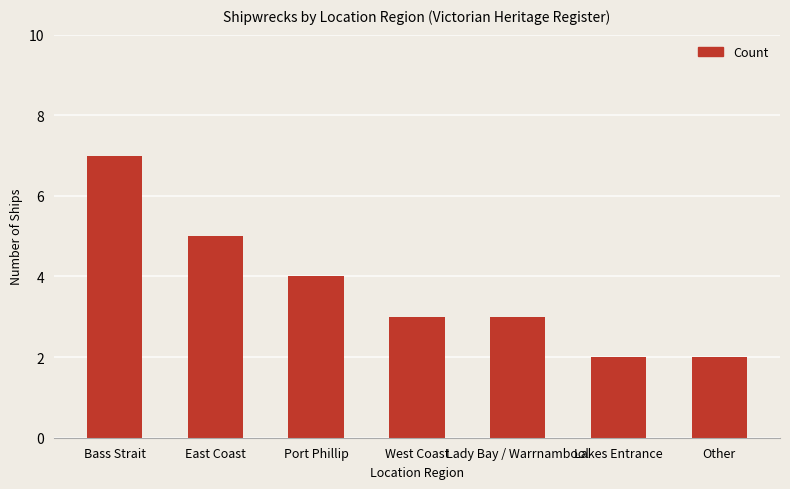

True or false: the data shows 2 at East Coast.

False